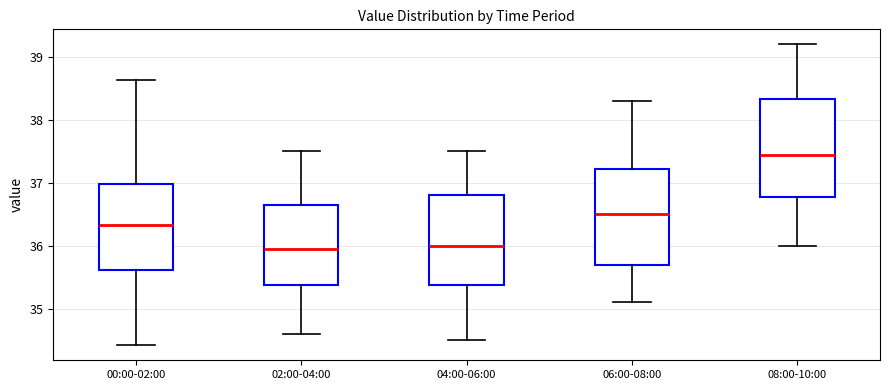

Reading left to right, transcribe this box plot: for each box, give where its median line is, the range the box spans, and where its two whiskers end, as read against the y-axis. The values are not printed on the chart, so give them approximately, as read against the axis.

00:00-02:00: median 36.3, box 35.6 to 37.0, whiskers 34.4 to 38.6
02:00-04:00: median 36.0, box 35.4 to 36.7, whiskers 34.6 to 37.5
04:00-06:00: median 36.0, box 35.4 to 36.8, whiskers 34.5 to 37.5
06:00-08:00: median 36.5, box 35.7 to 37.2, whiskers 35.1 to 38.3
08:00-10:00: median 37.5, box 36.8 to 38.3, whiskers 36.0 to 39.2